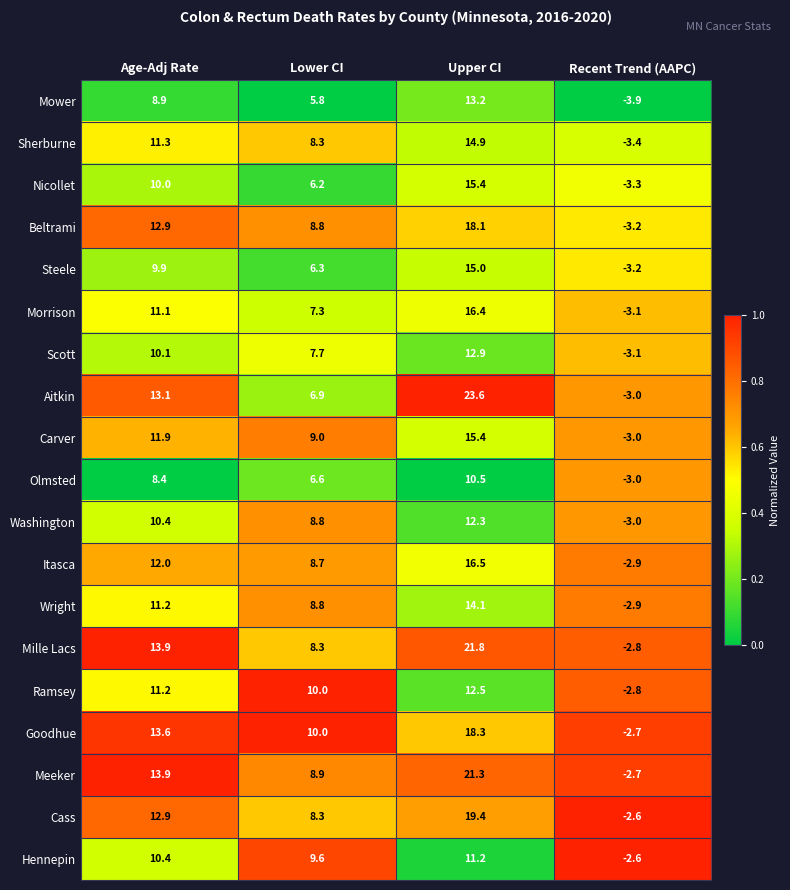

At which category is the sum across all series the highest?

Upper CI